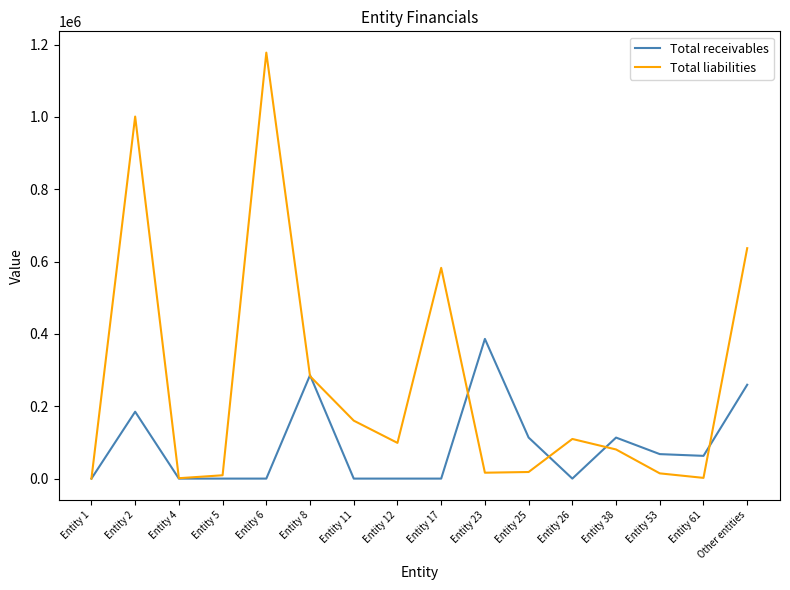

True or false: Total liabilities and Total receivables intersect in this chart.

True